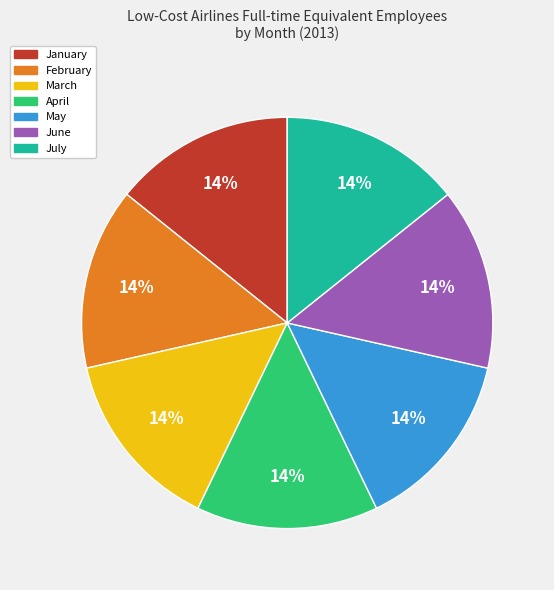

What percentage is the June slice, to the nearest percent?

14%